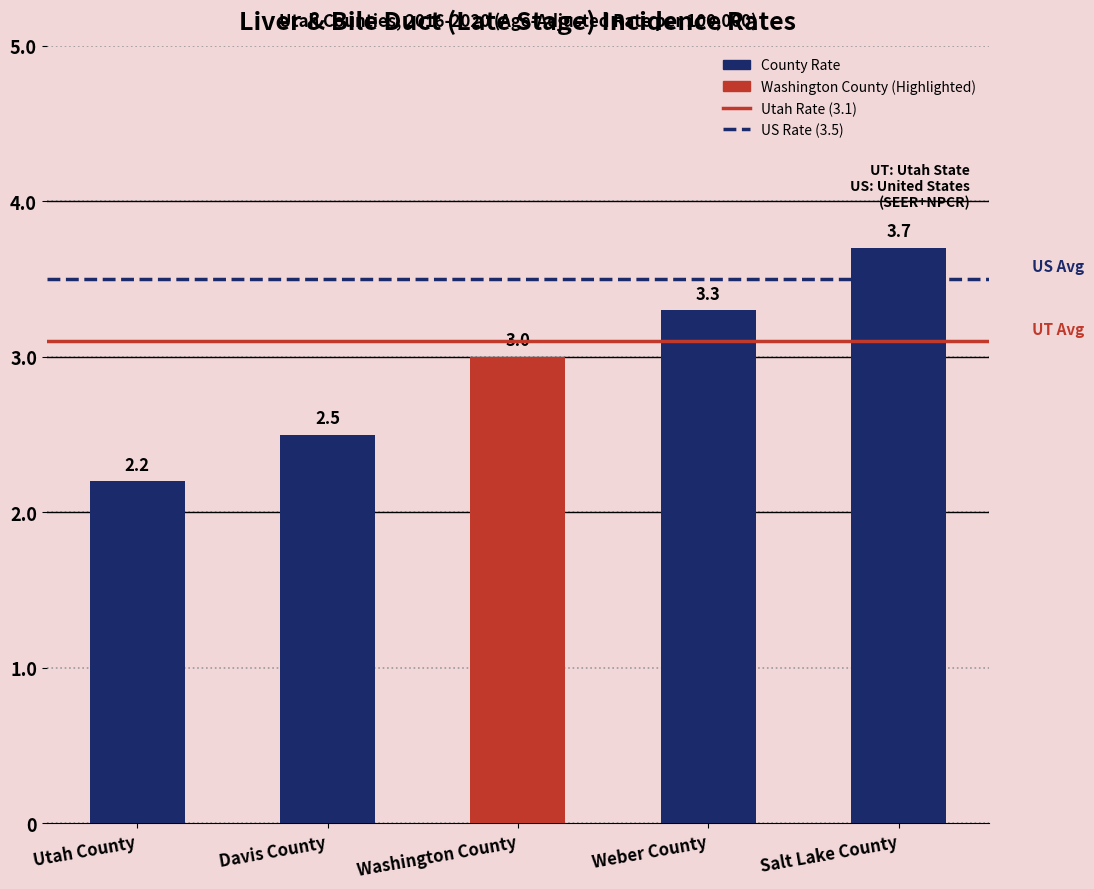

Reading left to right, transcribe all the data shown in this chart.

2.2	2.5	3.0	3.3	3.7